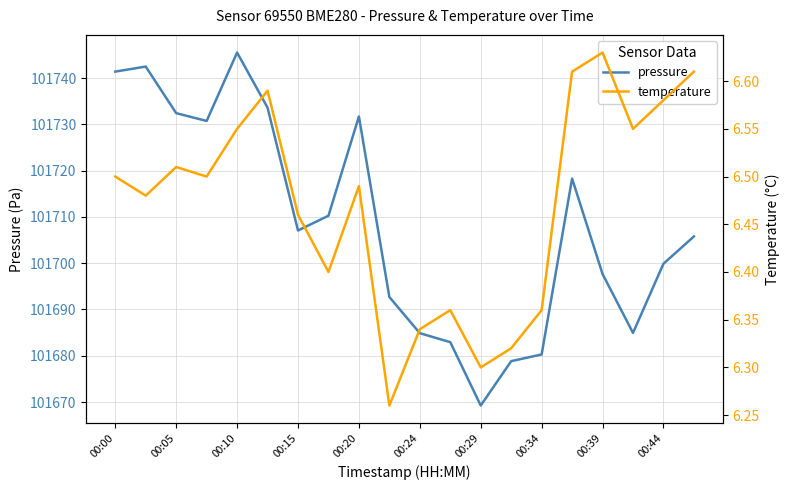

Is it true that temperature equals 6.4 at 11?

True